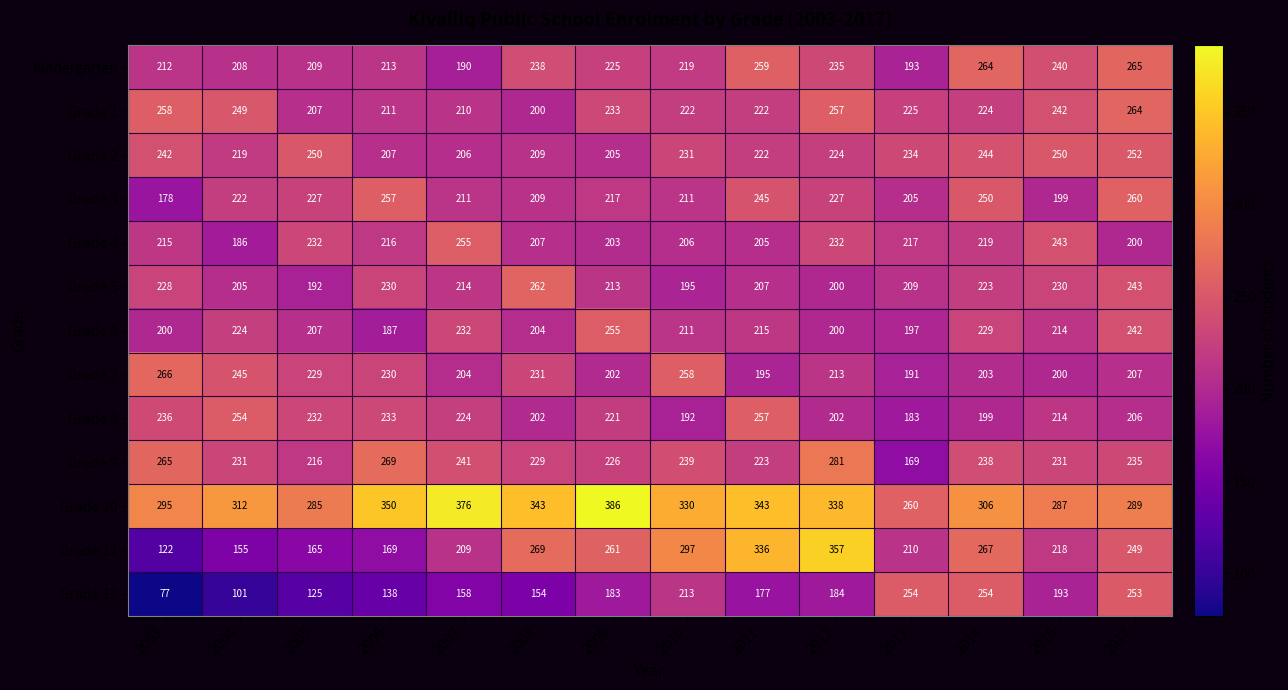

The Grade 10 series shows 208 at 2011. True or false?

False